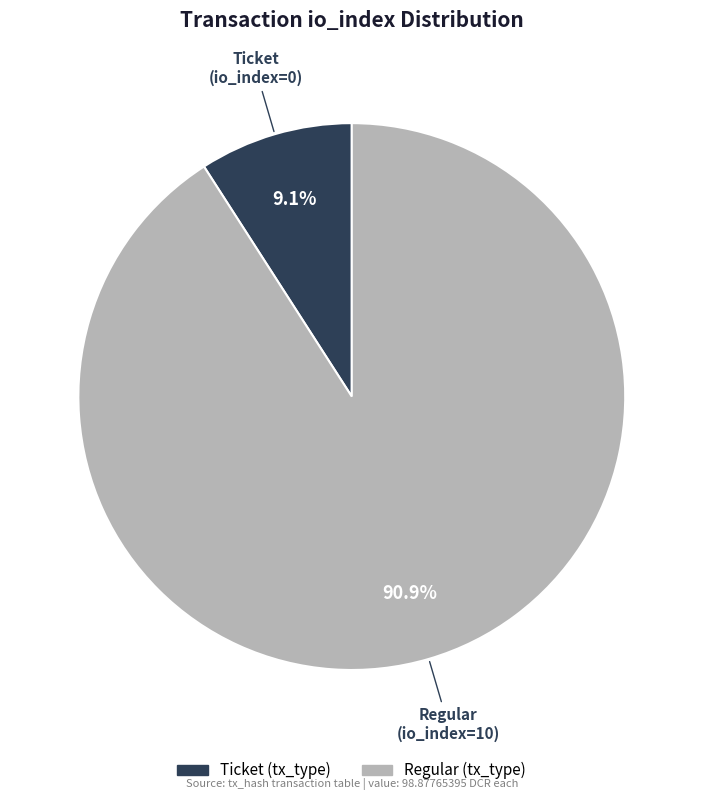

Is there a majority slice in this chart?

Yes